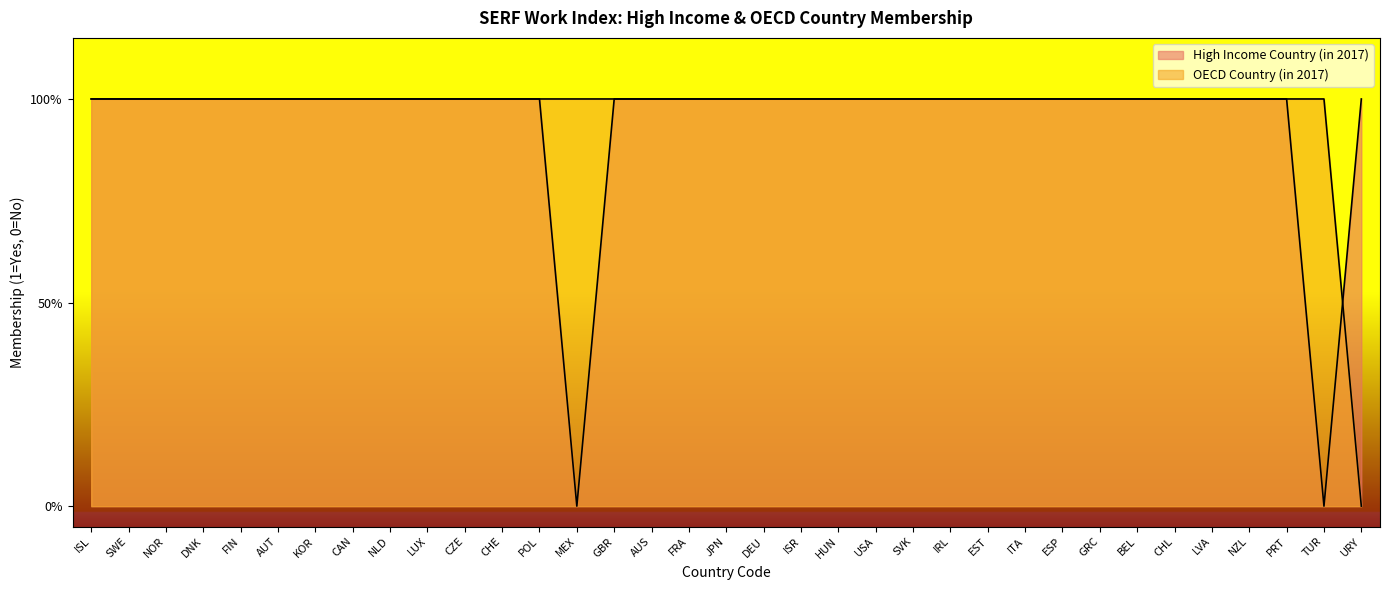

How many High Income Country (in 2017) values are between 1 and 2?

33